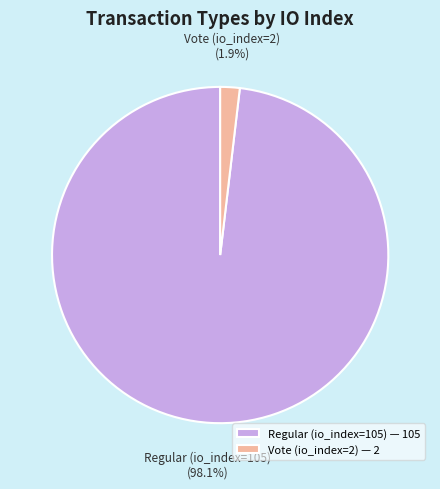

Which slice is the smallest?

Vote (io_index=2)